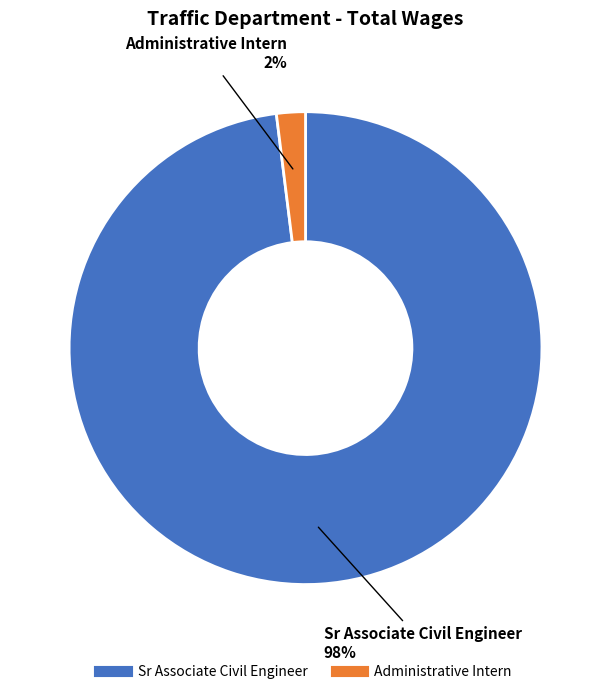

Which category has the biggest portion of the pie?

Sr Associate Civil Engineer